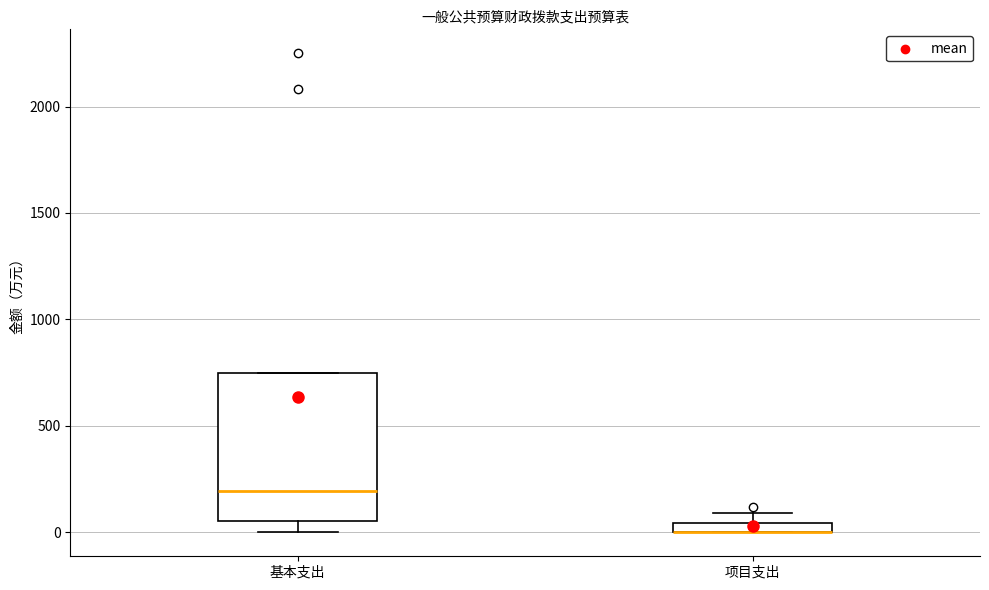

Where is the lower edge of the box for 项目支出 on the y-axis? The values are not printed on the chart, so give them approximately, as read against the axis.

0